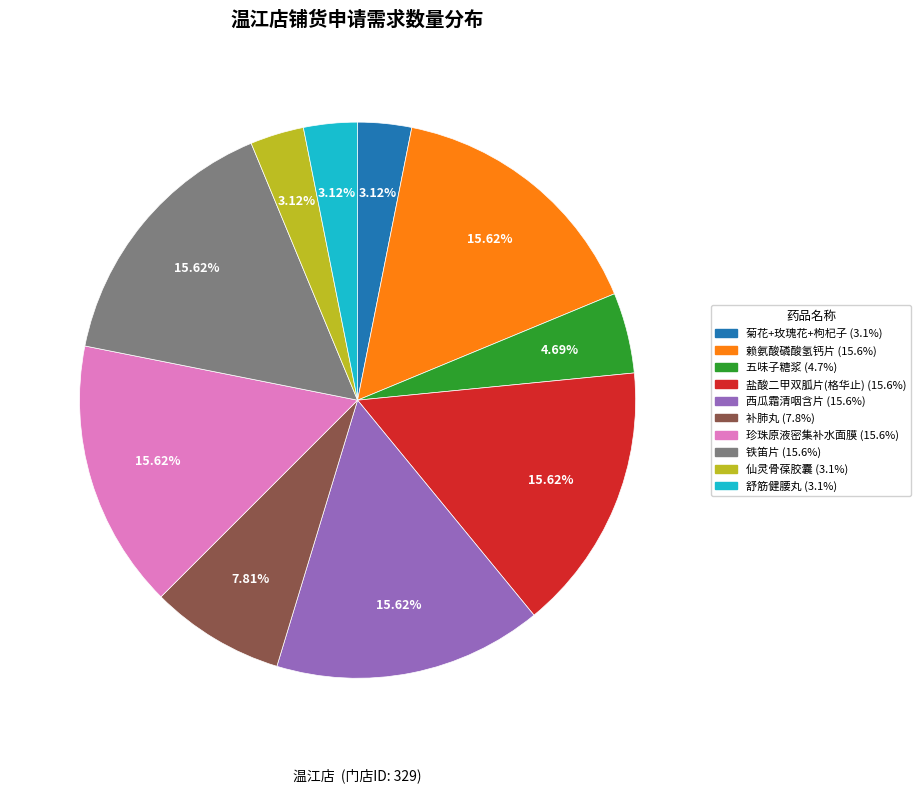

Combined, do 五味子糖浆 and 补肺丸 account for over 50%?

No